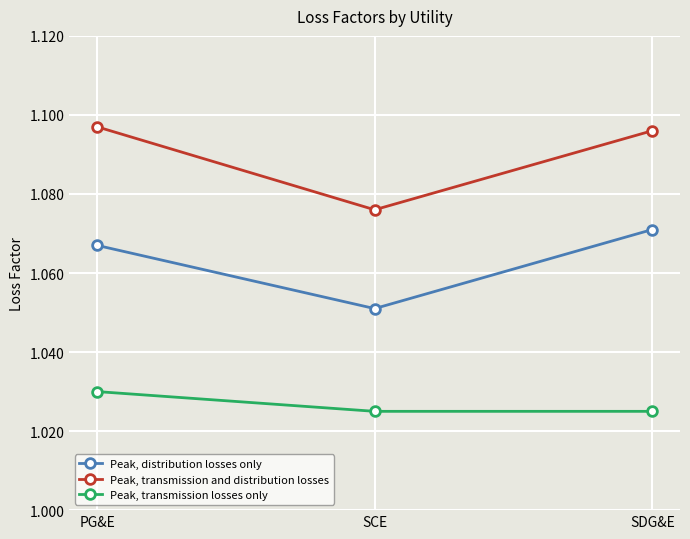

Between PG&E and SCE, which series saw the biggest shift?

Peak, transmission and distribution losses